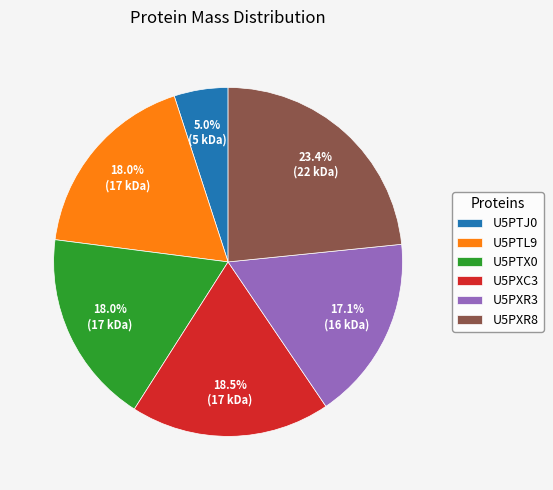

What percentage do U5PXR3 and U5PXC3 together represent?

35.6%